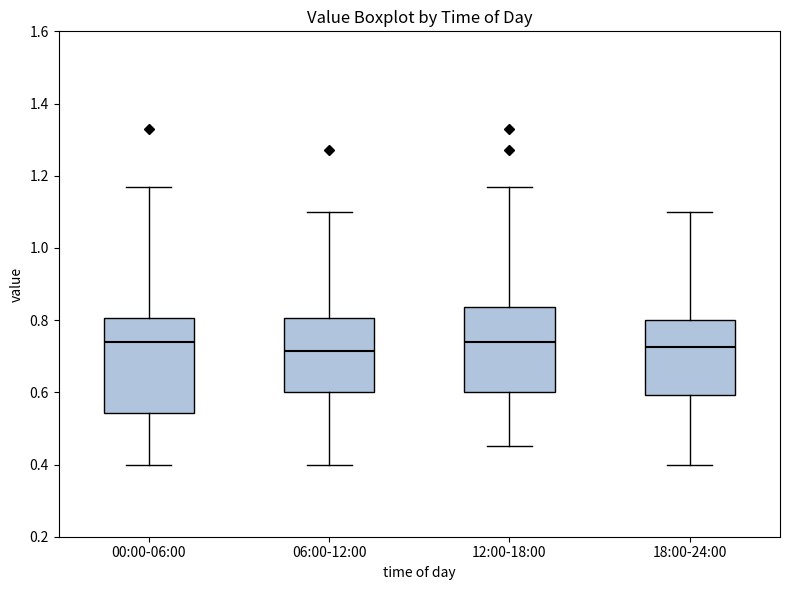

Reading left to right, read every box against the y-axis: the position of its median line, the range the box covers, and the ends of its whiskers. The values are not printed on the chart, so give them approximately, as read against the axis.

00:00-06:00: median 0.74, box 0.54 to 0.80, whiskers 0.40 to 1.18
06:00-12:00: median 0.72, box 0.60 to 0.80, whiskers 0.40 to 1.10
12:00-18:00: median 0.74, box 0.60 to 0.84, whiskers 0.46 to 1.18
18:00-24:00: median 0.72, box 0.60 to 0.80, whiskers 0.40 to 1.10